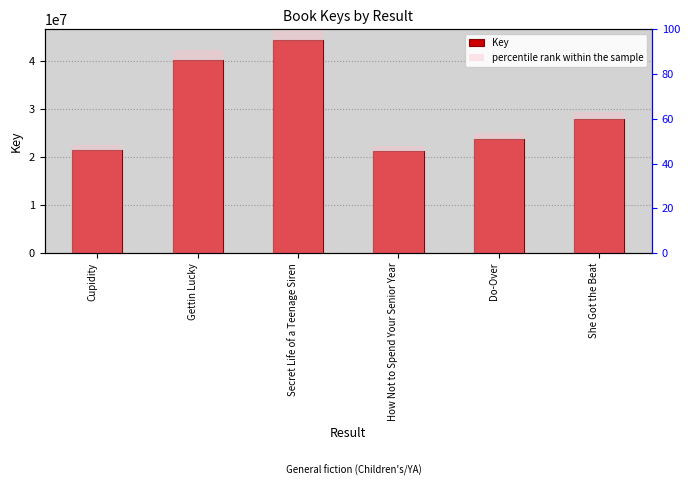

Reading left to right, extract all data points from this chart.

Key: Cupidity=21350025.0	Gettin Lucky=40179977.0	Secret Life of a Teenage Siren=44267448.0	How Not to Spend Your Senior Year=21223275.0	Do-Over=23722303.0	She Got the Beat=27870256.0
percentile rank within the sample: Cupidity=48.2	Gettin Lucky=90.8	Secret Life of a Teenage Siren=100.0	How Not to Spend Your Senior Year=47.9	Do-Over=53.6	She Got the Beat=63.0